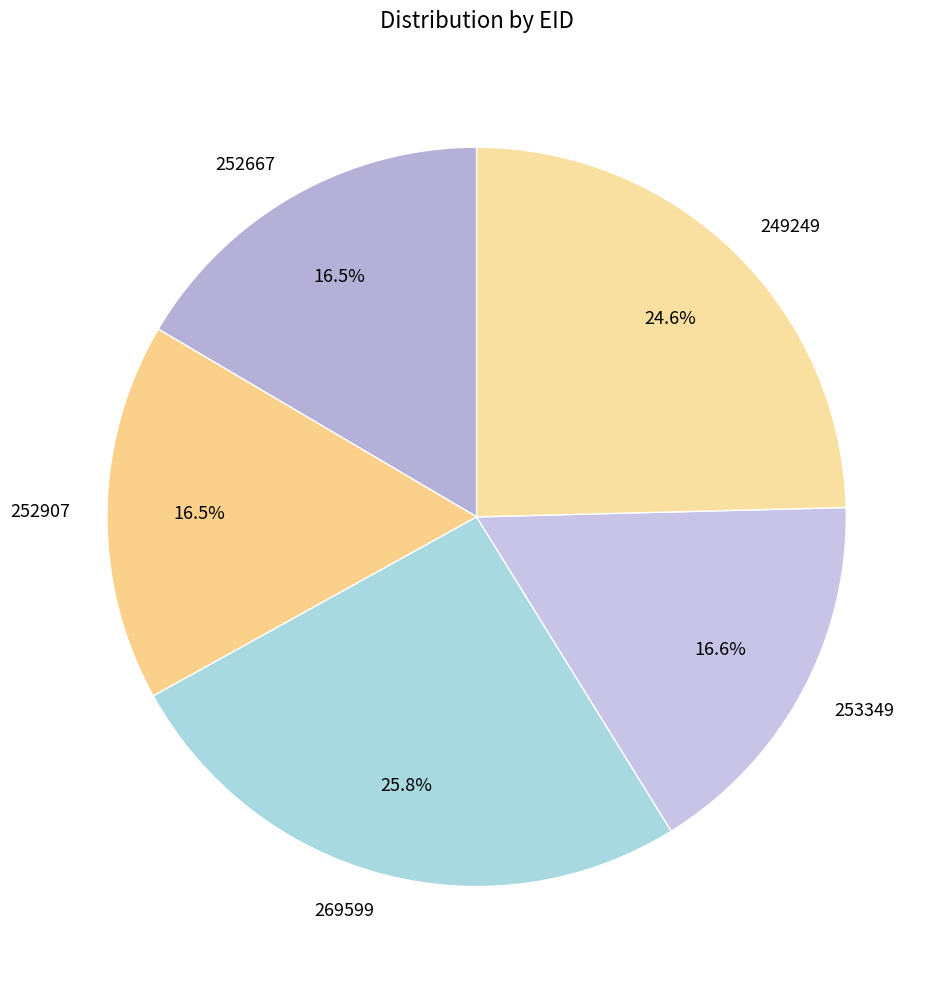

Which slice is the largest?

269599